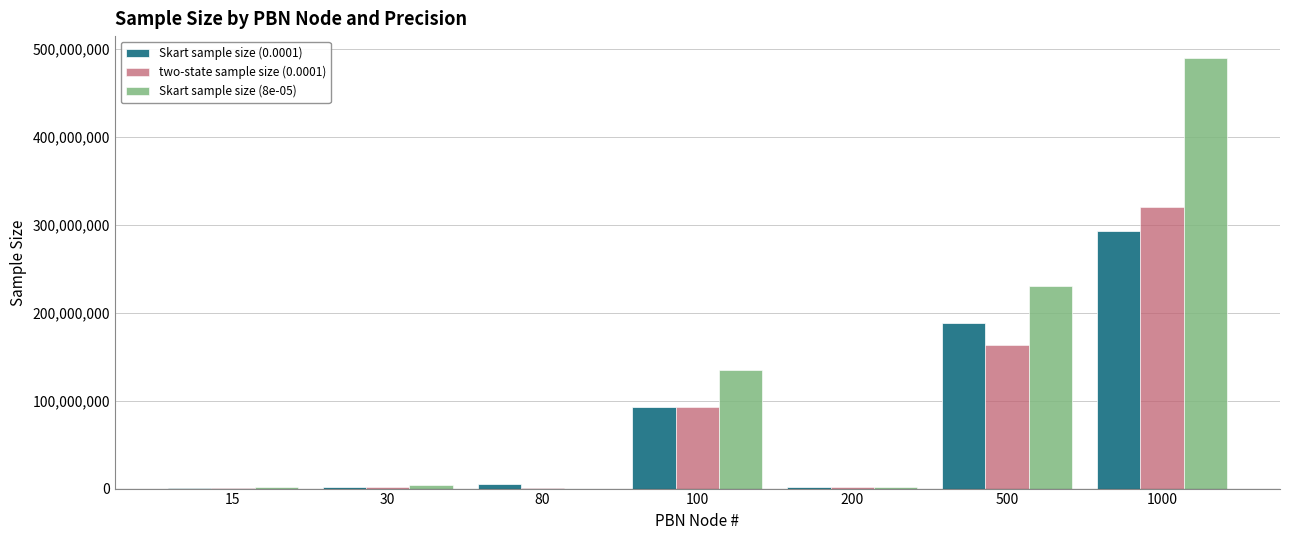

What are all the series names shown in the legend?

Skart sample size (0.0001), two-state sample size (0.0001), Skart sample size (8e-05)